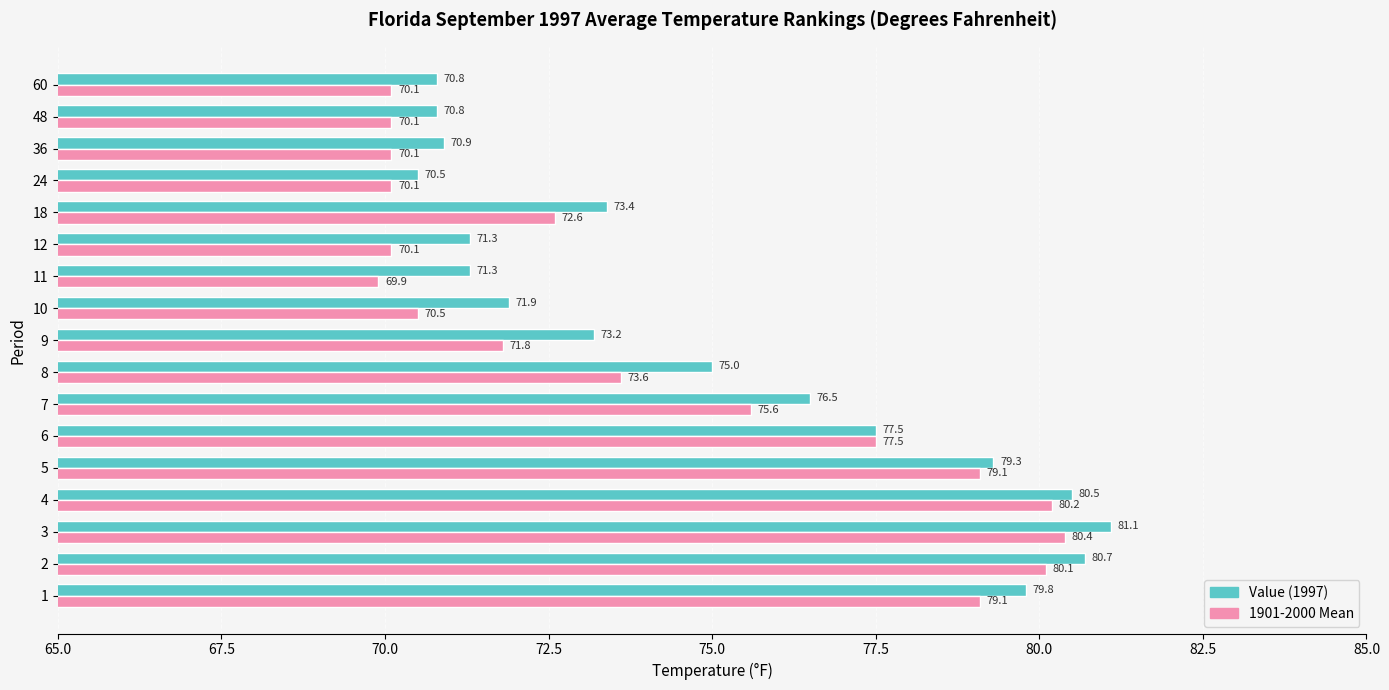

Read the Value (1997) value at 60.

70.8